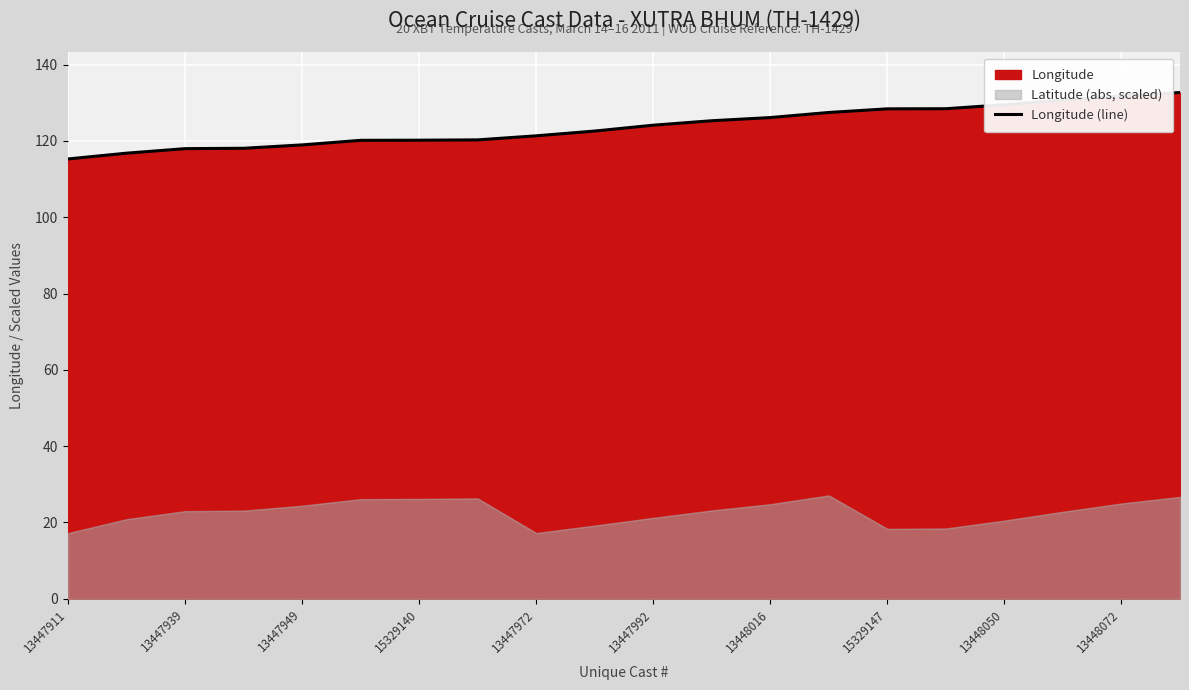

The Longitude (line) series shows 197.3 at 15329147. True or false?

False